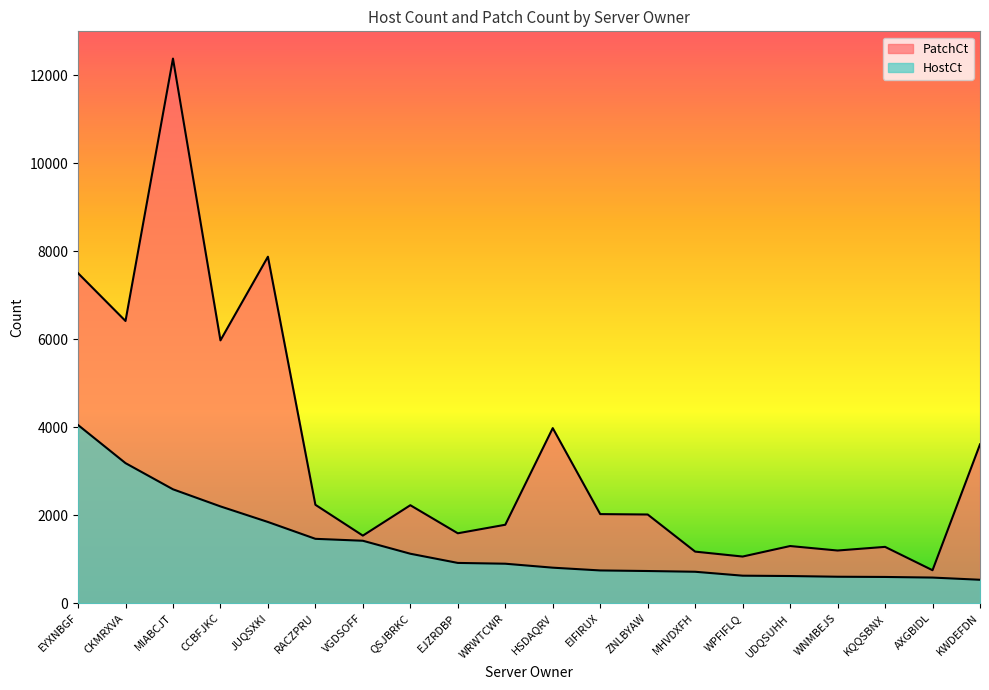

True or false: HostCt and PatchCt intersect in this chart.

False